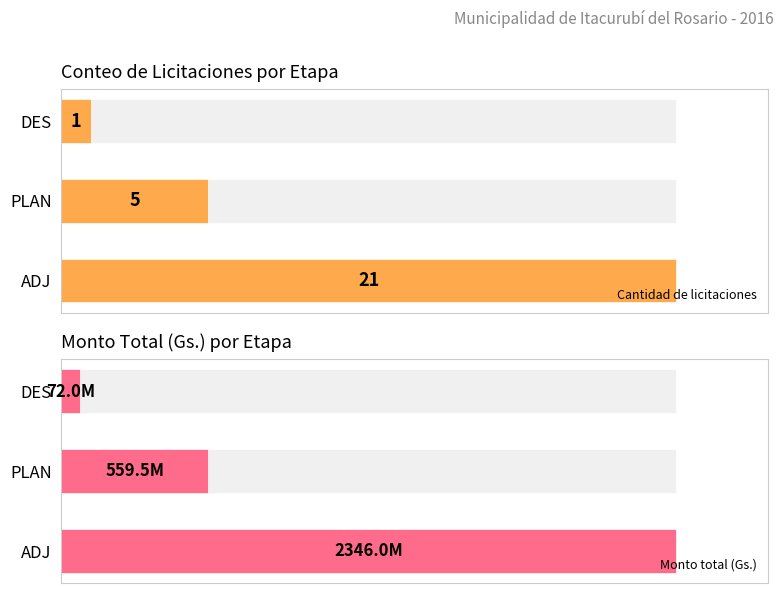

What is the sum of the Monto total values at ADJ and PLAN?

2905461870